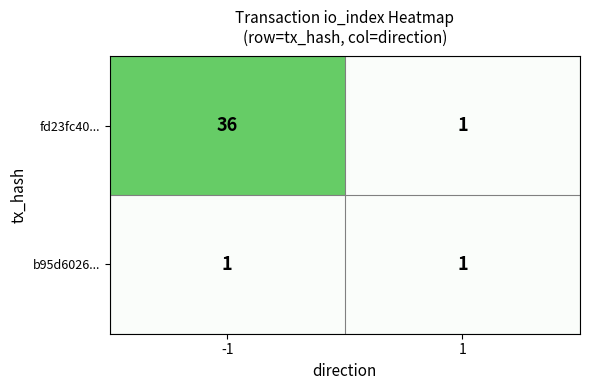

Read the fd23fc40... value at -1, to the nearest 5.

35